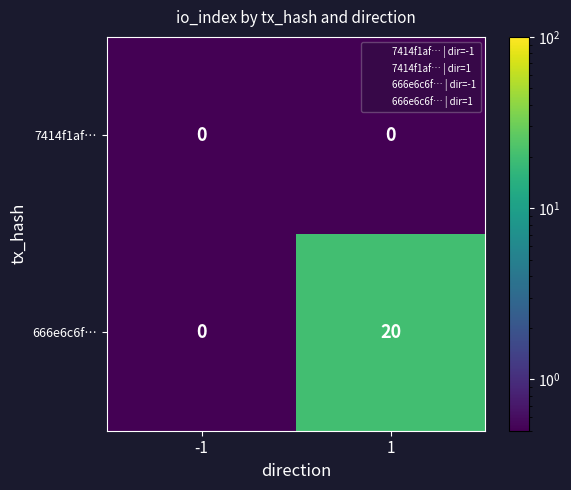

What is the greatest value displayed?

20